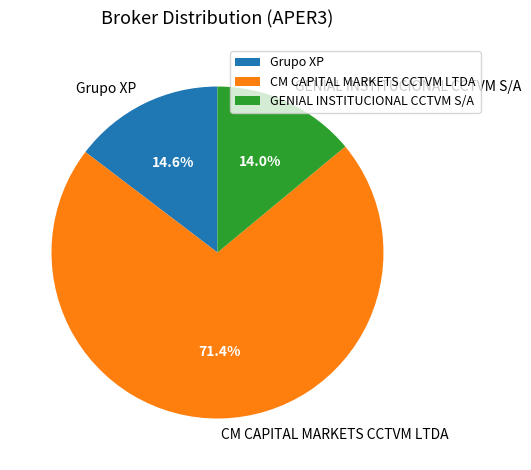

To the nearest percent, what is the difference between the largest and smallest slice percentages?

57%